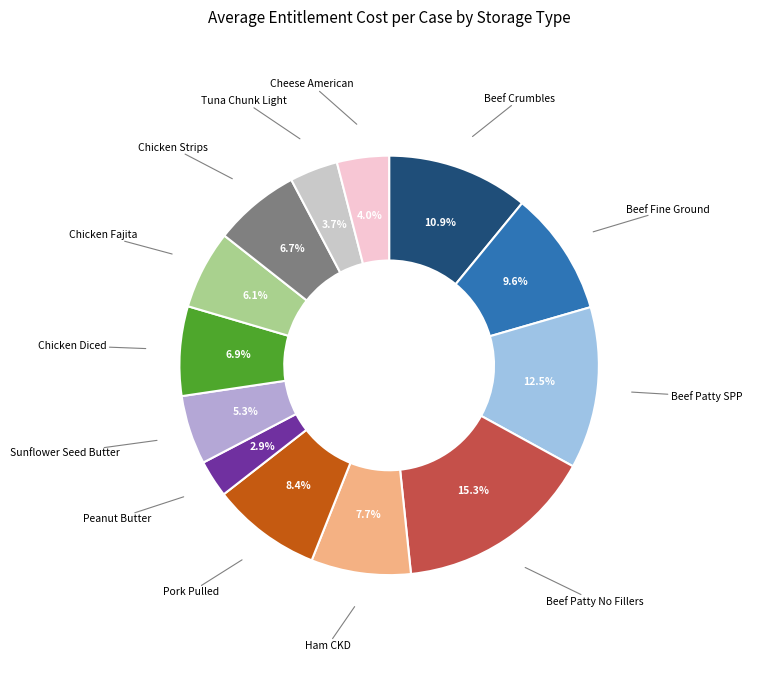

Is there a majority slice in this chart?

No